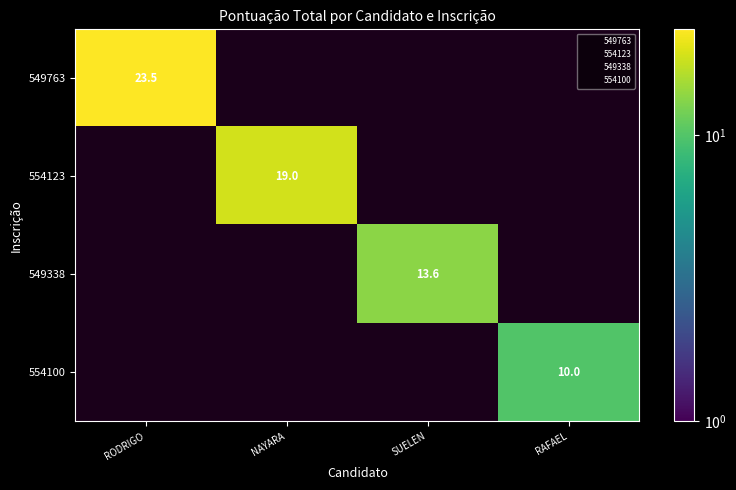

Is it true that 554123 equals 32.1 at NAYARA?

False